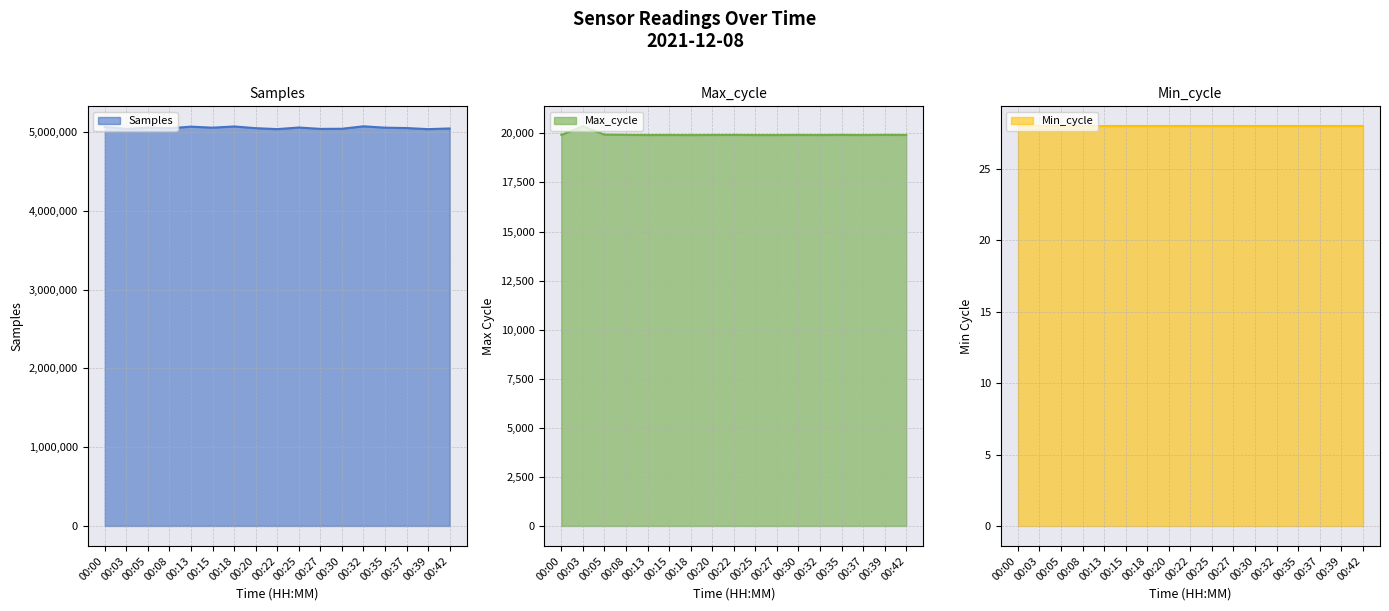

How many lines are shown in the chart?

3